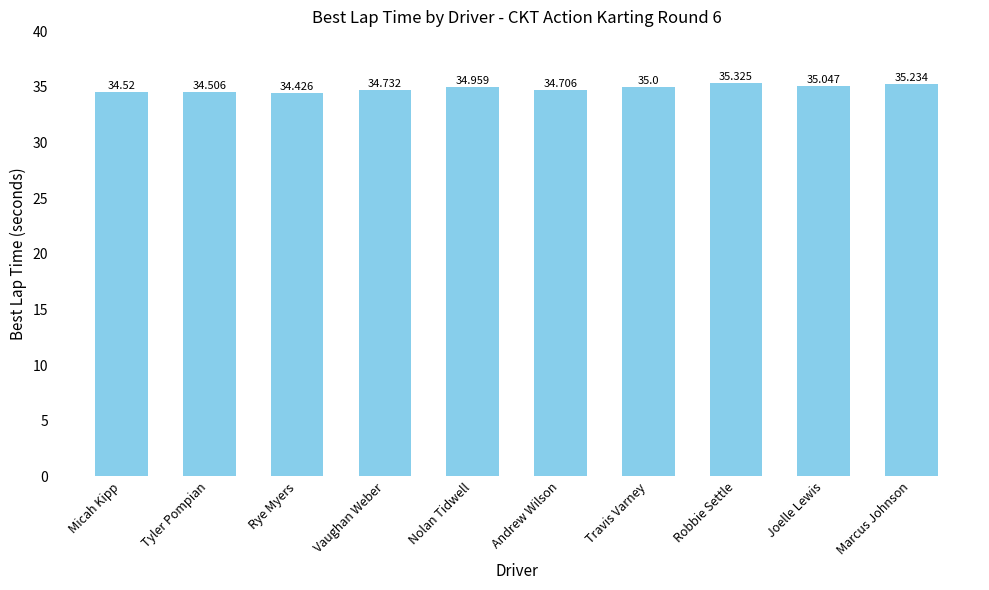

Count the number of data series in this chart.

1